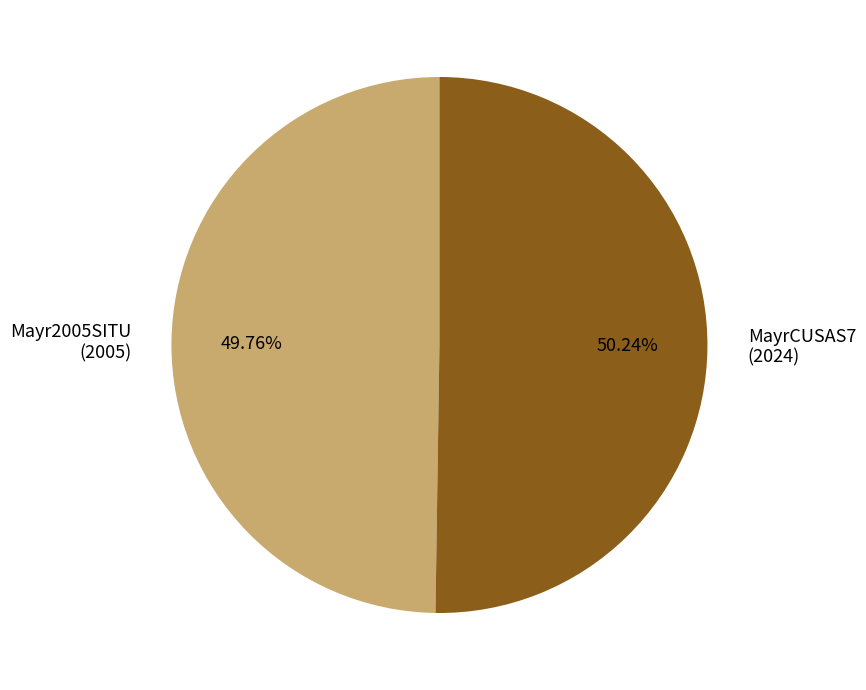

To the nearest percent, what percentage of the pie is Mayr2005SITU?

50%